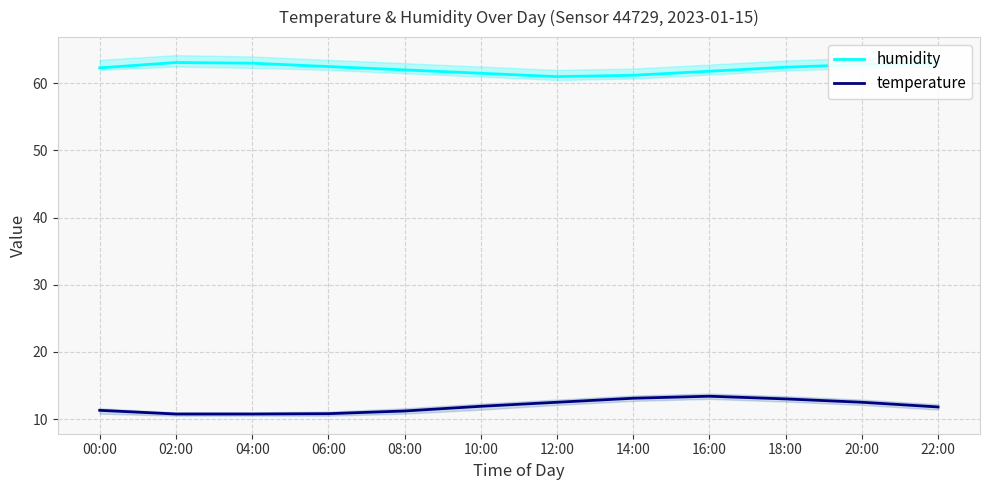

What is the difference between the humidity values at 16:00 and 04:00?

1.2